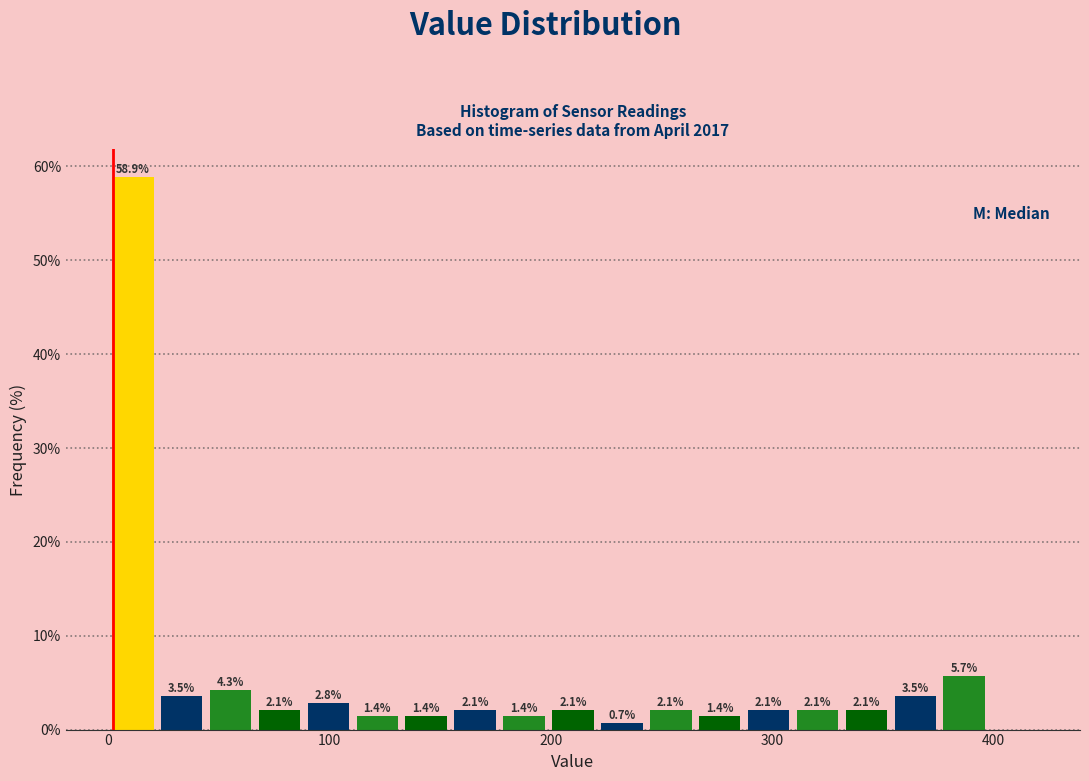

Read against the x-axis, roughly where is the centre of the tallest bar?

10